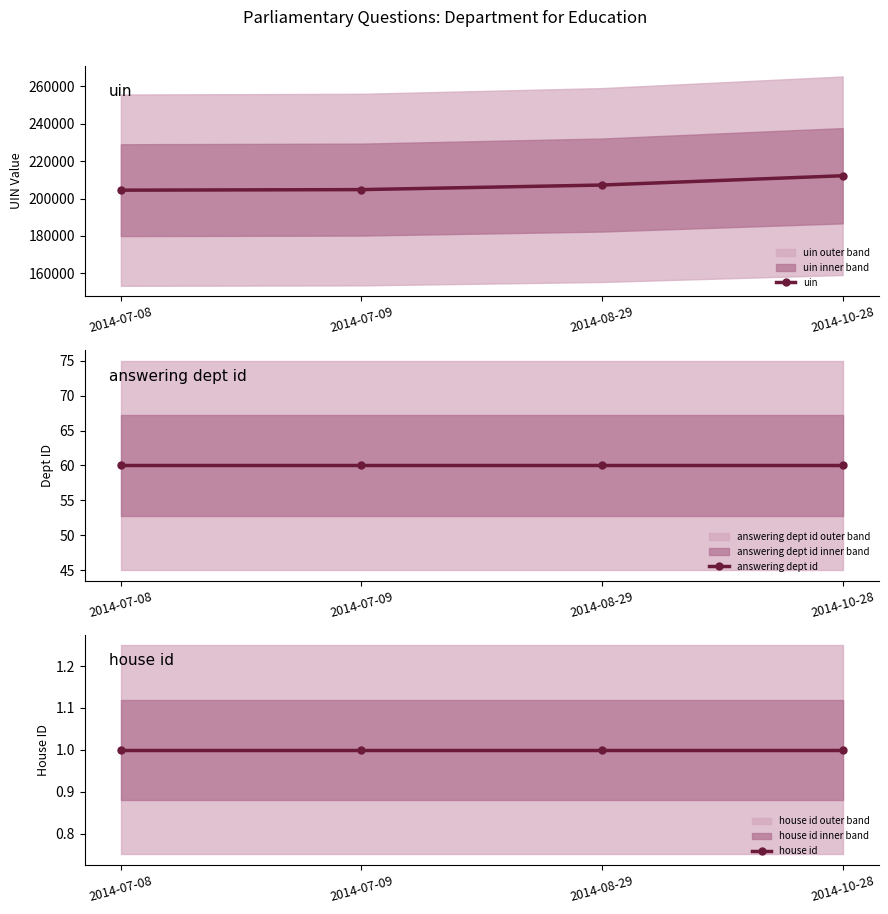

True or false: uin has more than 1 interior local peaks.

False